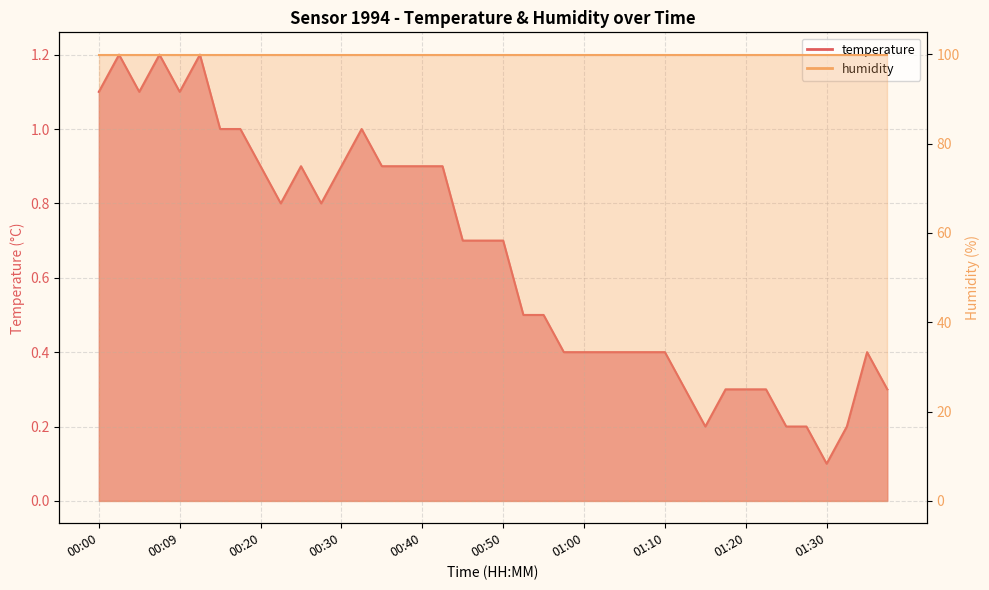

Reading left to right, list all the values displayed in this chart.

00:00=1.1	00:02=1.2	00:05=1.1	00:07=1.2	00:09=1.1	00:12=1.2	00:14=1.0	00:17=1.0	00:20=0.9	00:22=0.8	00:25=0.9	00:27=0.8	00:30=0.9	00:32=1.0	00:35=0.9	00:37=0.9	00:40=0.9	00:42=0.9	00:45=0.7	00:47=0.7	00:50=0.7	00:52=0.5	00:55=0.5	00:57=0.4	01:00=0.4	01:02=0.4	01:05=0.4	01:07=0.4	01:10=0.4	01:12=0.3	01:15=0.2	01:17=0.3	01:20=0.3	01:22=0.3	01:25=0.2	01:27=0.2	01:30=0.1	01:32=0.2	01:35=0.4	01:38=0.3